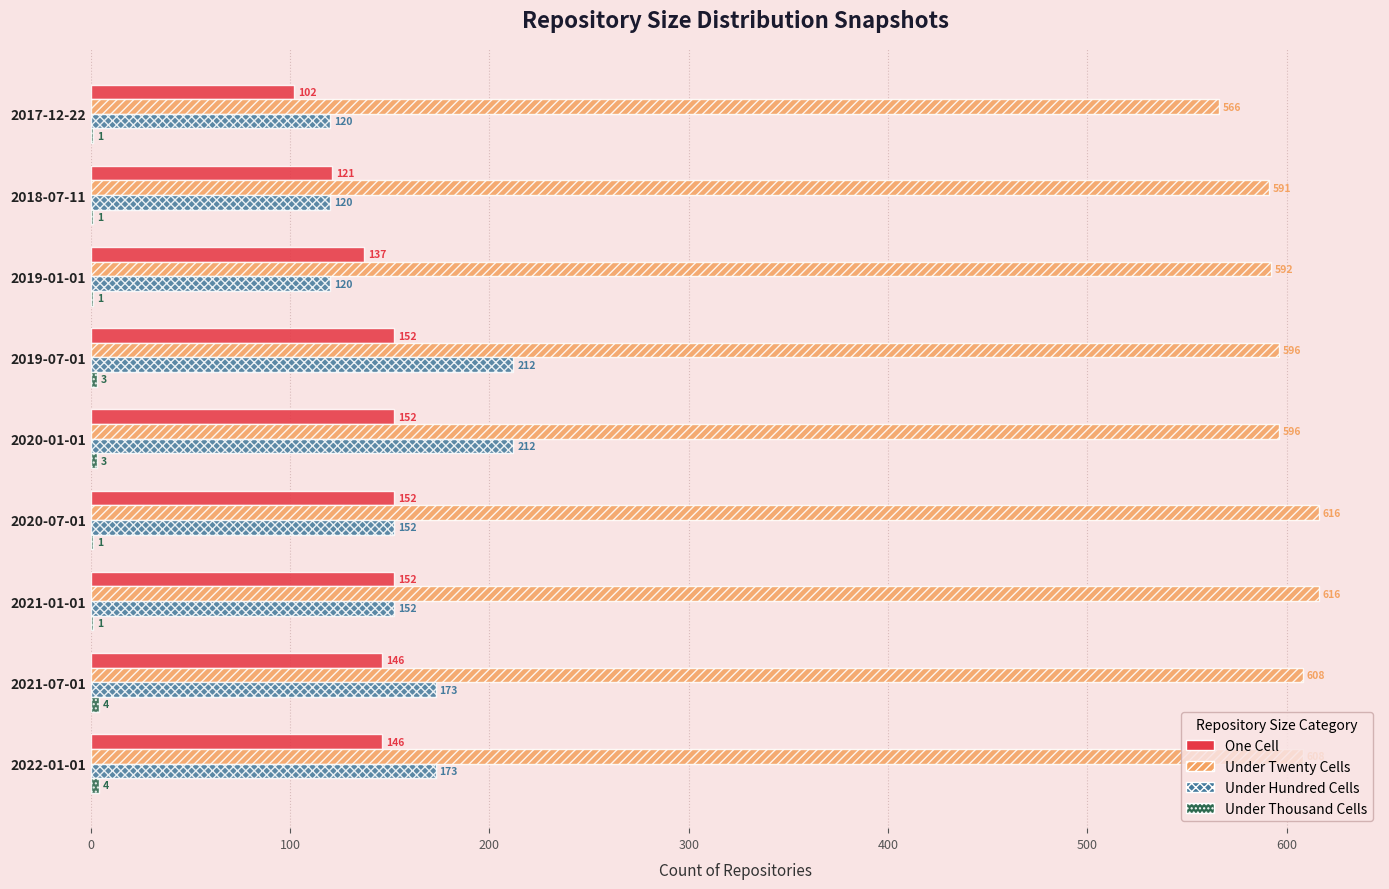

What is the total value across all series at 2018-07-11?

833